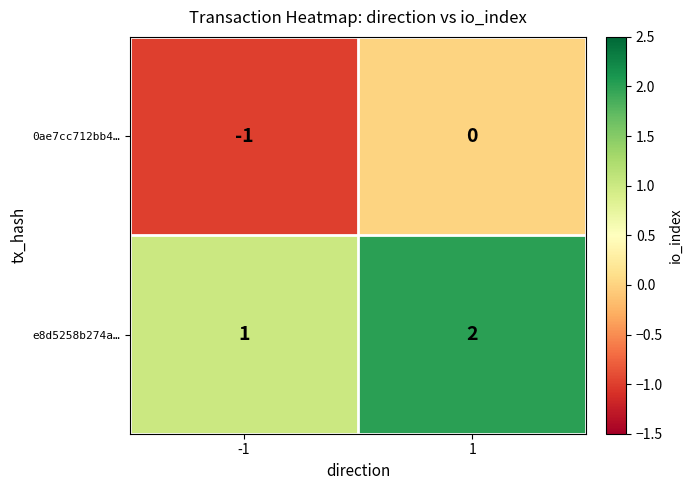

The value of 0ae7cc712bb4… at -1 is -1. True or false?

True